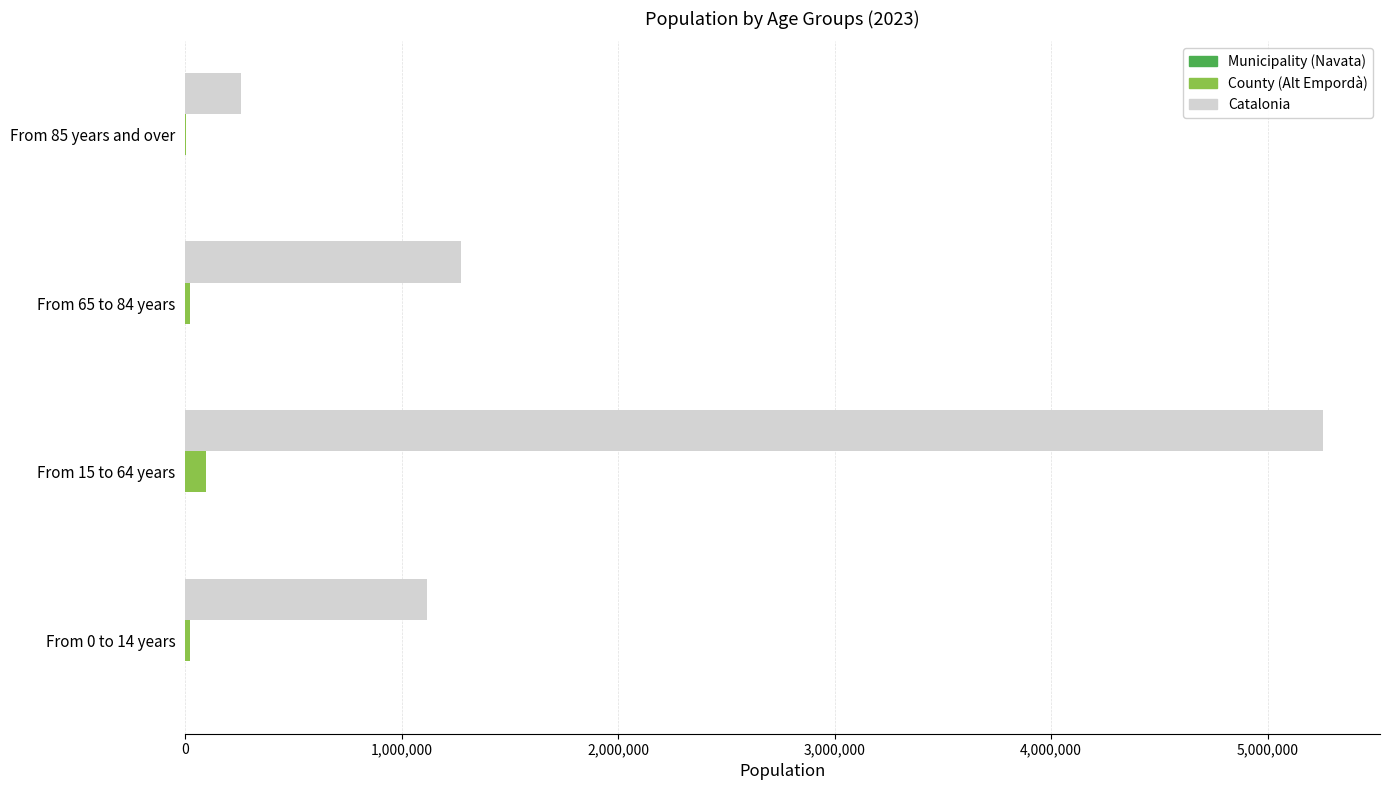

Which label corresponds to the largest value in the chart?

From 15 to 64 years